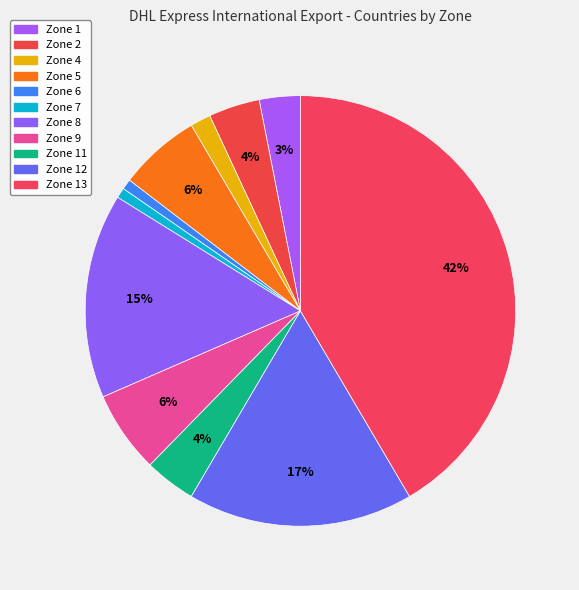

Rank the categories by value from lowest to highest.

Zone 6, Zone 7, Zone 4, Zone 1, Zone 2, Zone 11, Zone 5, Zone 9, Zone 8, Zone 12, Zone 13